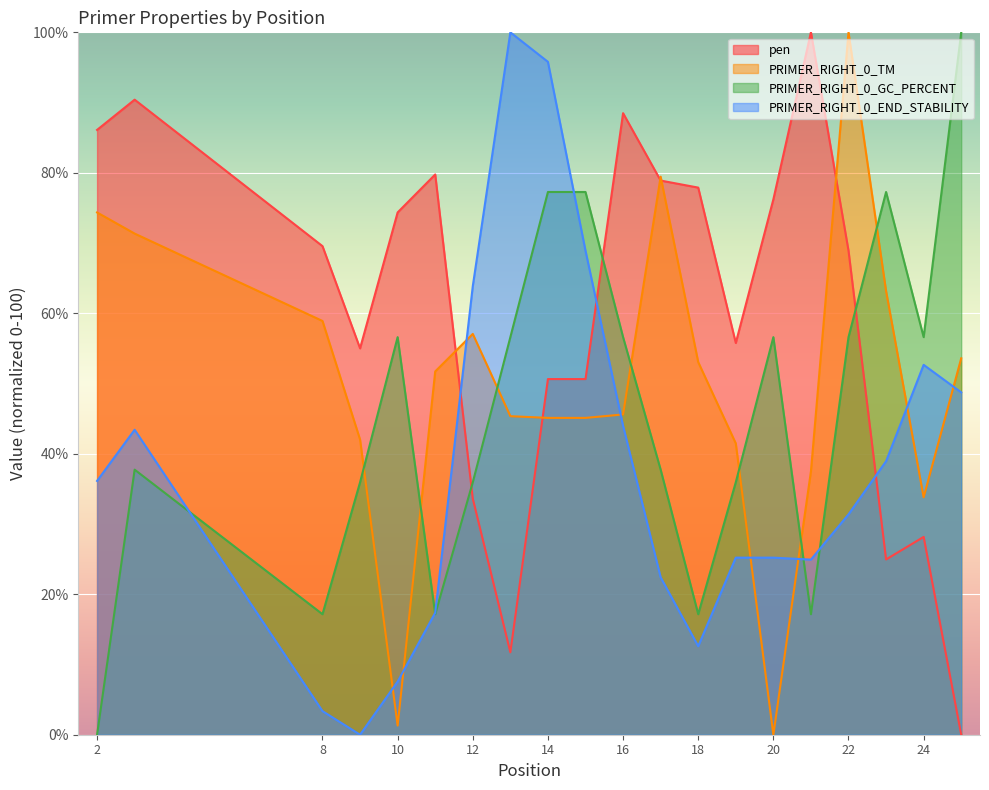

At 18, list the series in order from largest to smallest.

pen, PRIMER_RIGHT_0_TM, PRIMER_RIGHT_0_GC_PERCENT, PRIMER_RIGHT_0_END_STABILITY